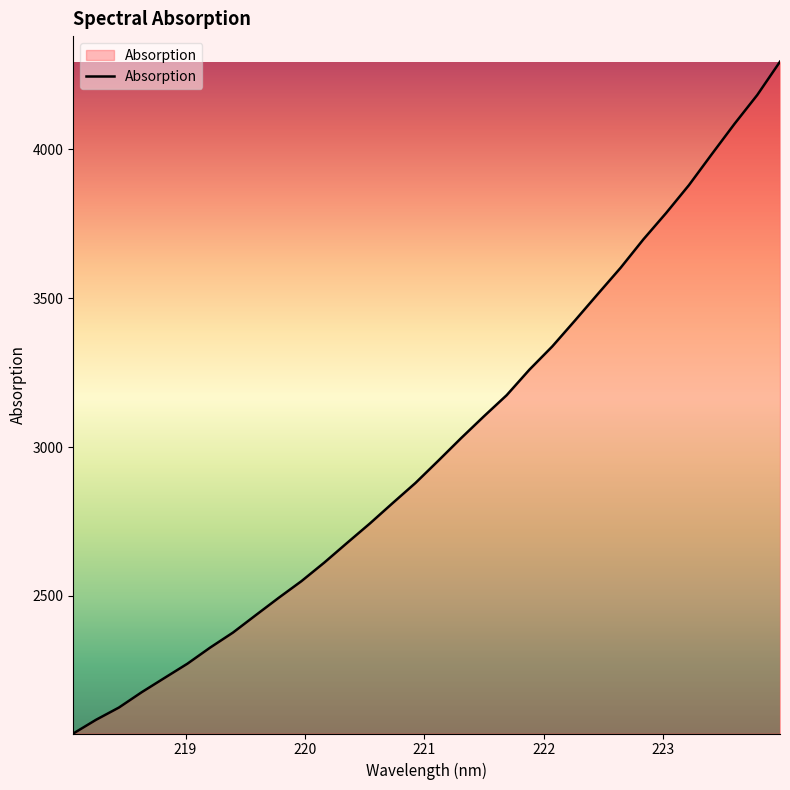

What is the greatest value displayed?

4294.7